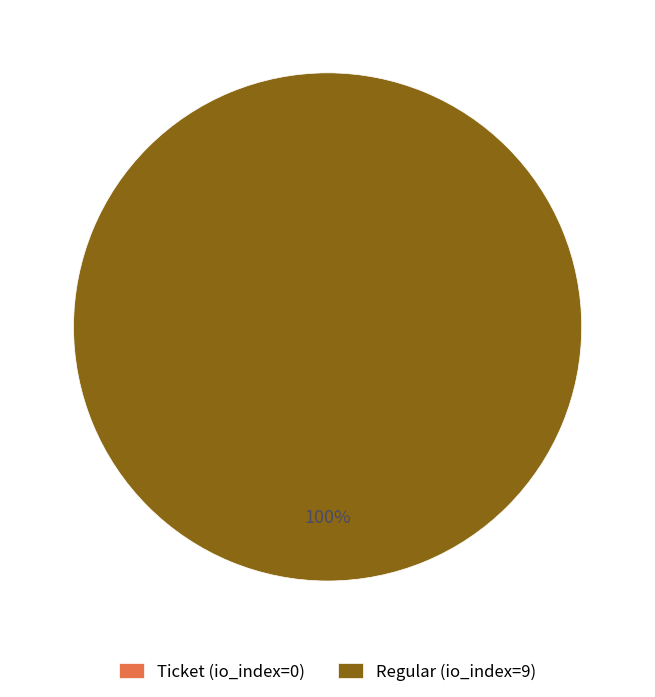

To the nearest percent, what is the combined percentage of Regular (io_index=9) and Ticket (io_index=0)?

100%